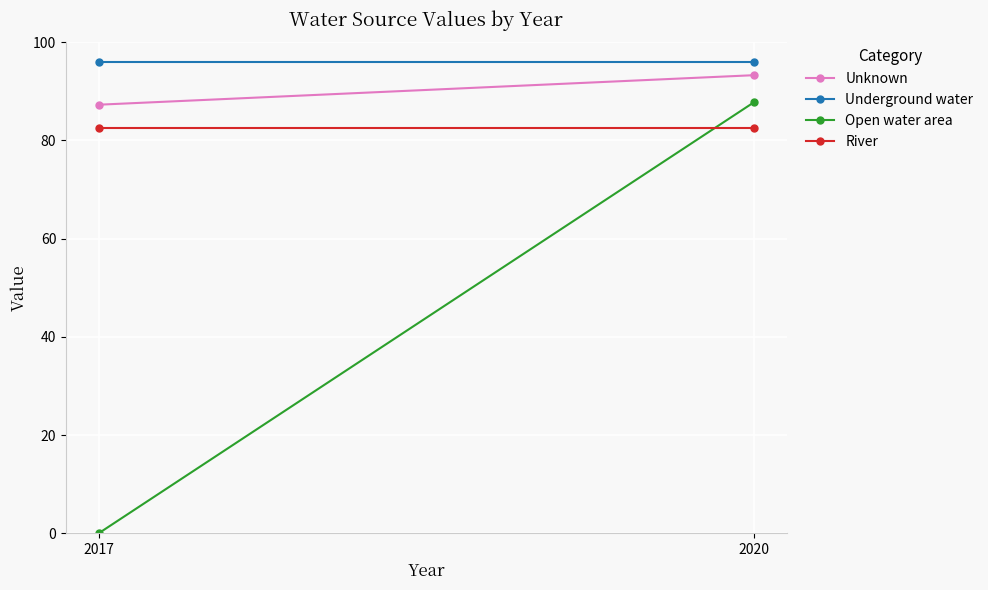

At which label does River reach its peak?

2017